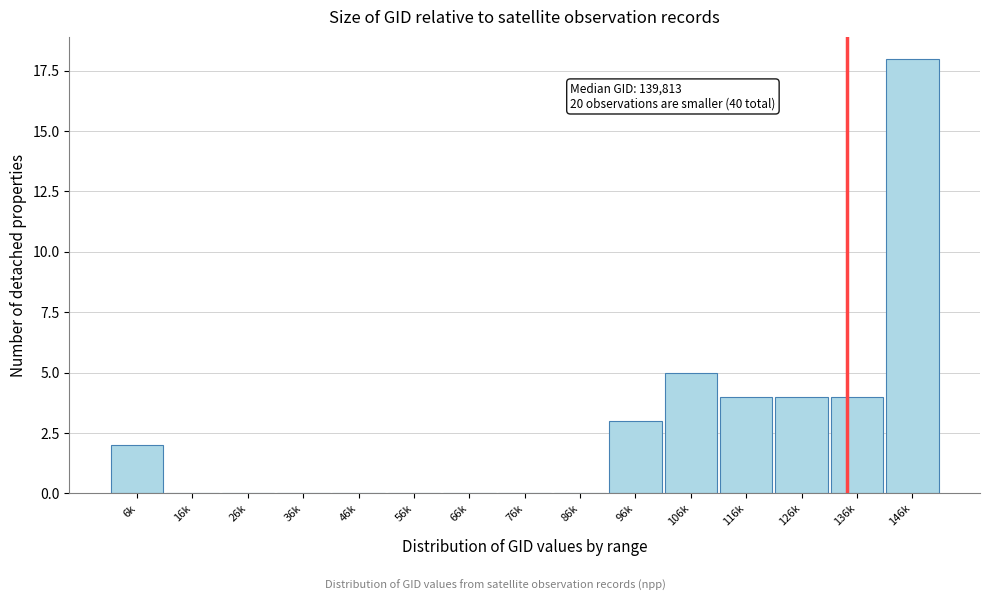

Which category has the highest value across all series?

146k